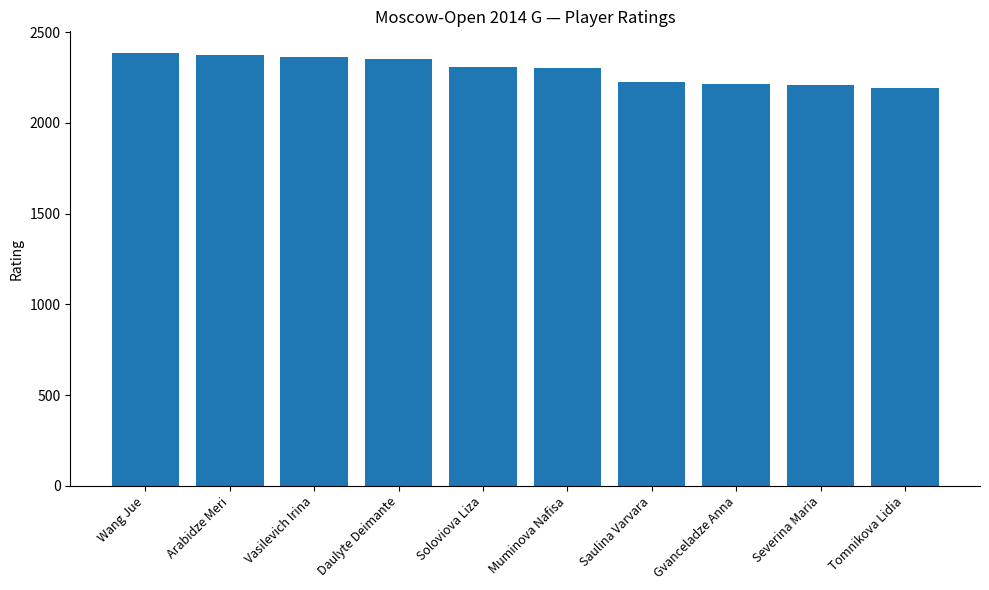

What position from the right is Muminova Nafisa?

5